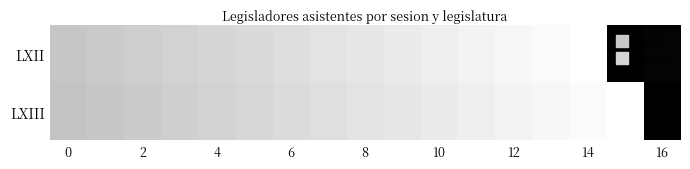

How many data points does each series have?

17